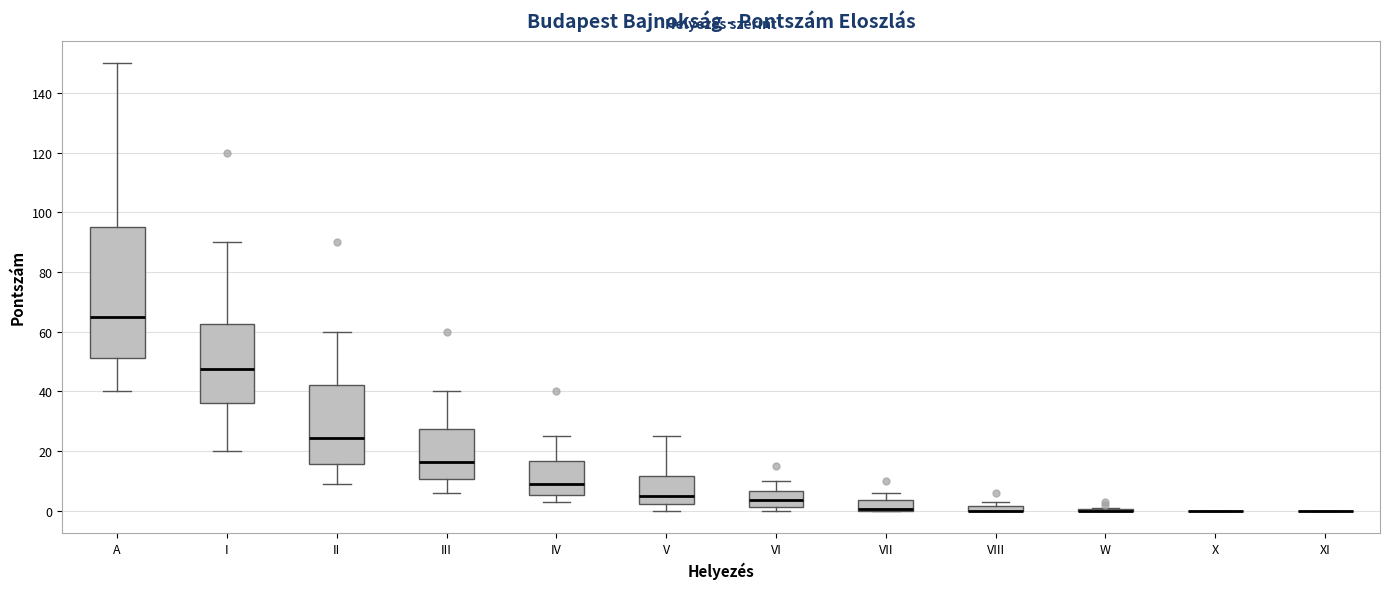

Which box is the tallest, from its lower edge to its upper edge?

A